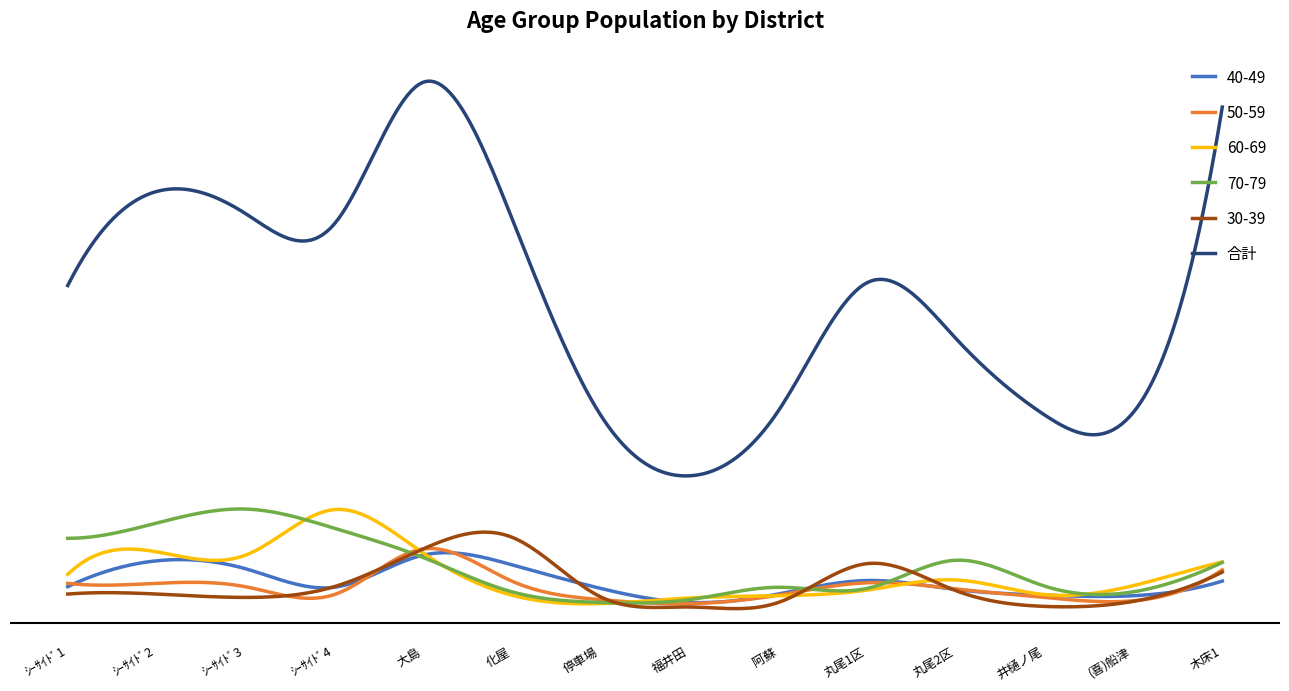

Is this an area chart (filled region under the line)?

No